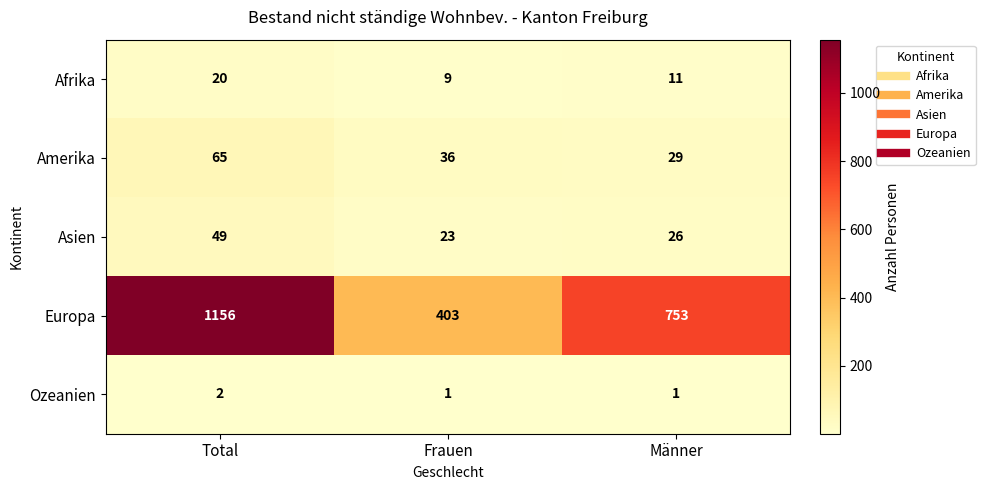

Rank the series by their maximum value, from lowest to highest.

Ozeanien, Afrika, Asien, Amerika, Europa